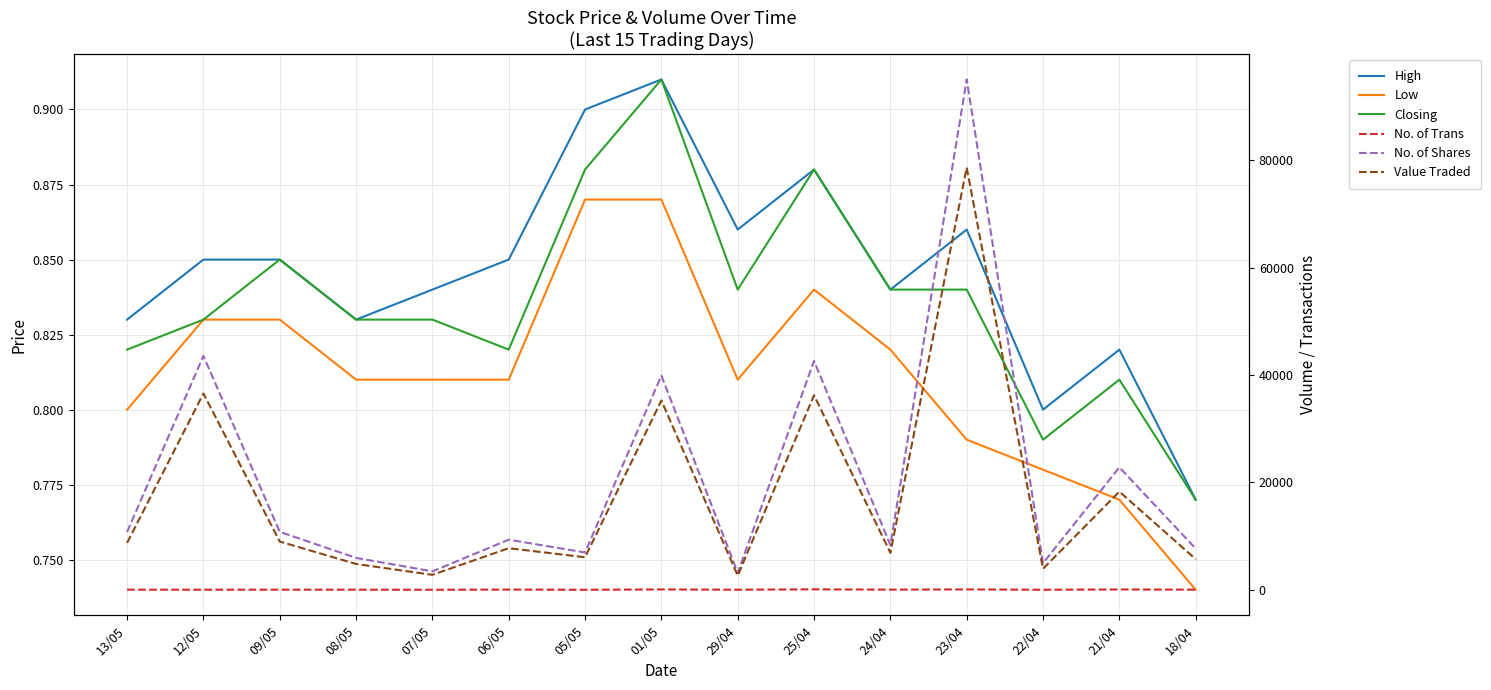

Which category has the highest value across all series?

23/04